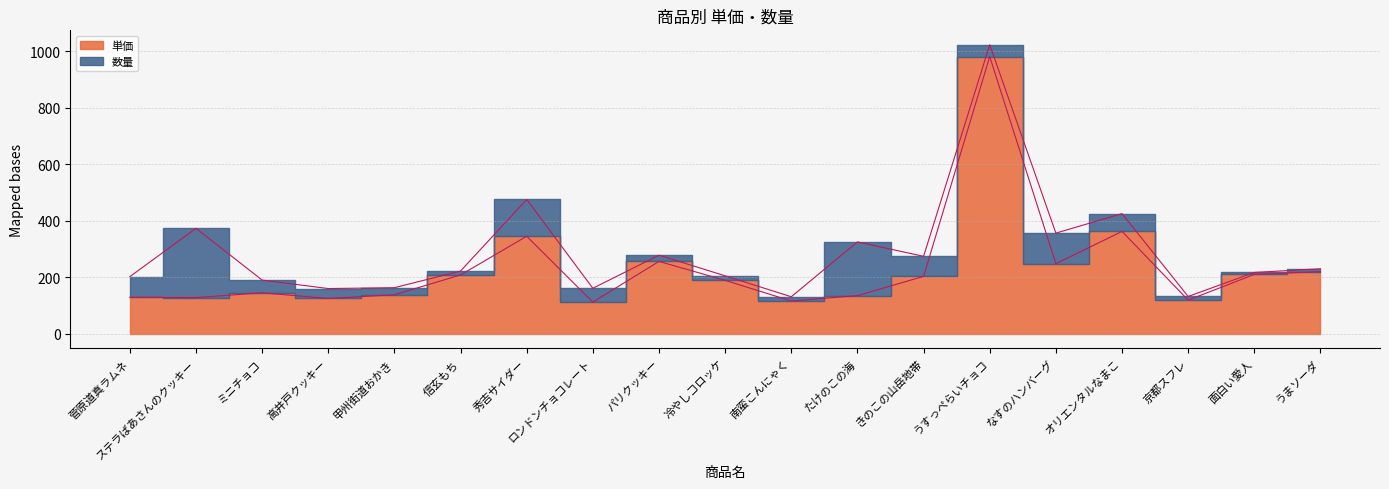

Which label corresponds to the smallest value in the chart?

ロンドンチョコレート